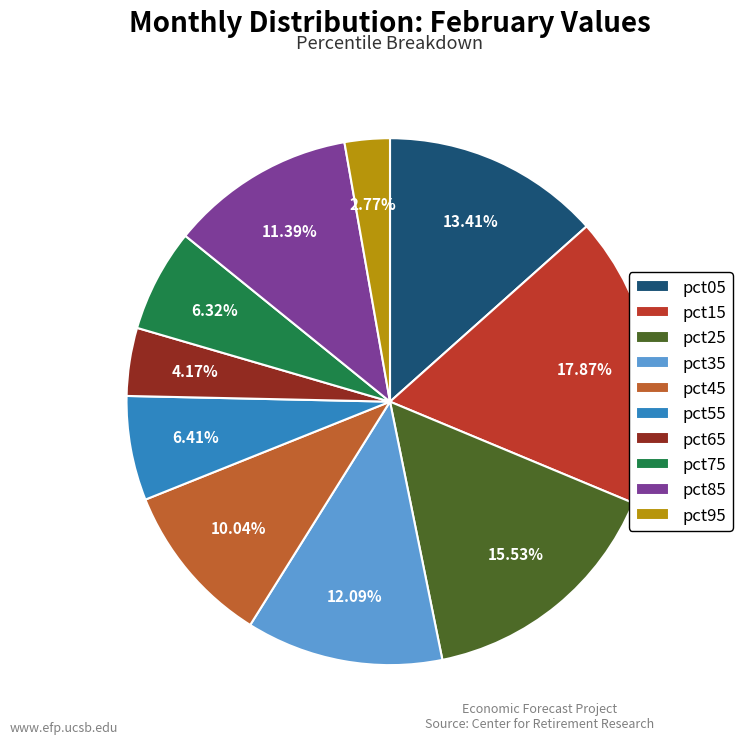

Which has a higher value, pct45 or pct05?

pct05